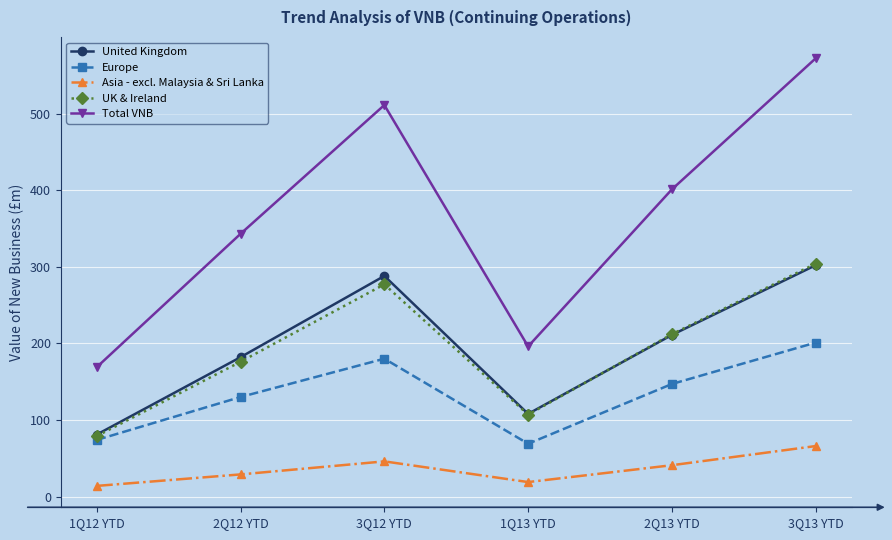

What is the difference between the Europe values at 3Q13 YTD and 1Q12 YTD?

127